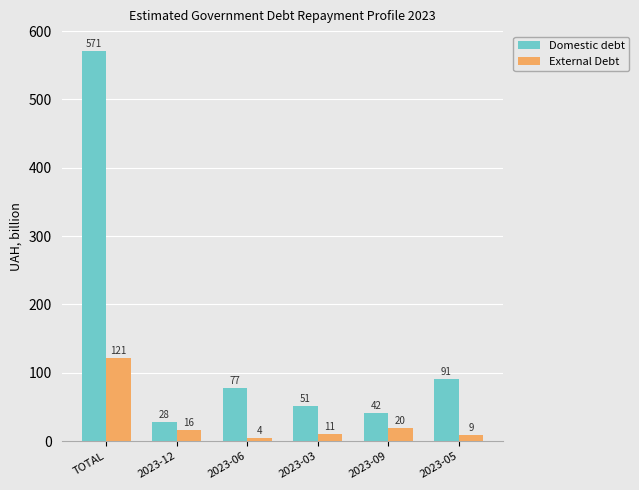

What is the sum of the Domestic debt values at 2023-05 and TOTAL?

662.8